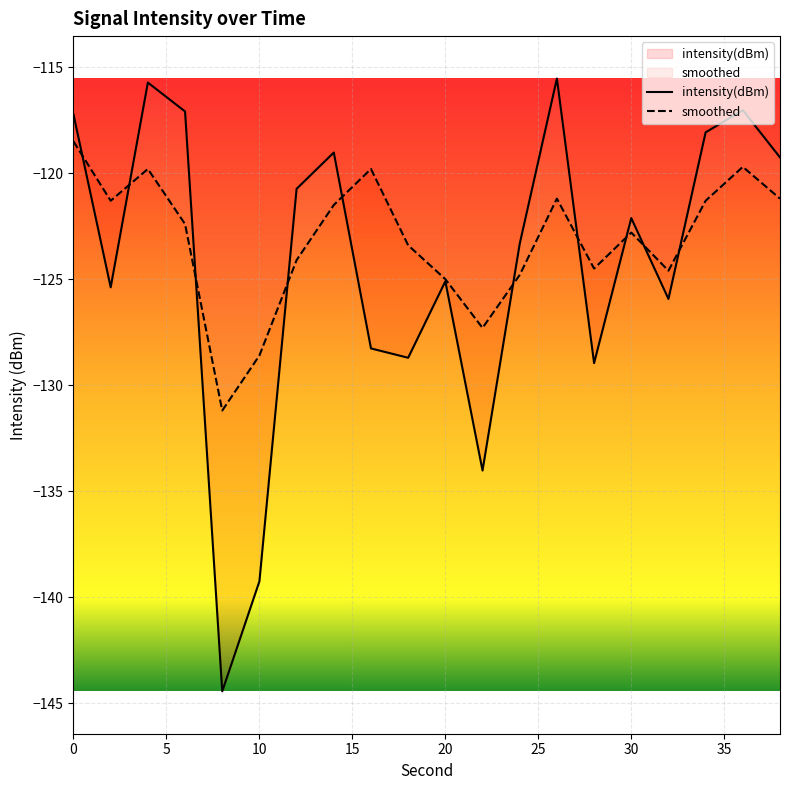

After their last crossing, which series has the higher values: intensity(dBm) or smoothed?

intensity(dBm)